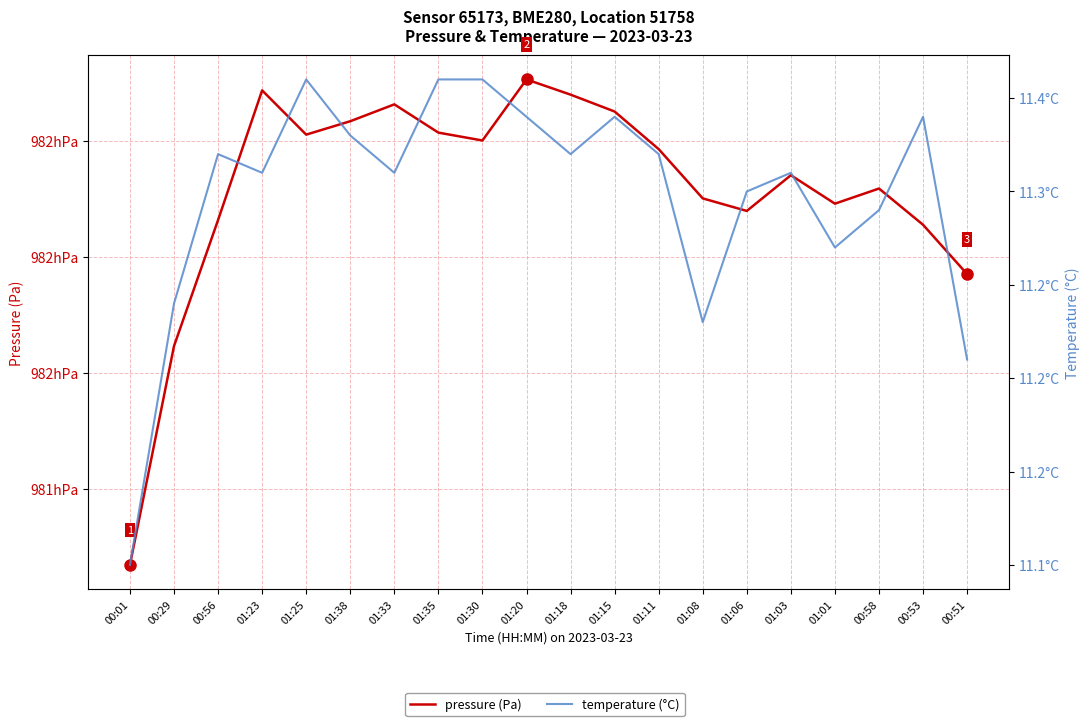

In temperature (°C), how many points are lower than both neighbors (excluding endpoints)?

5